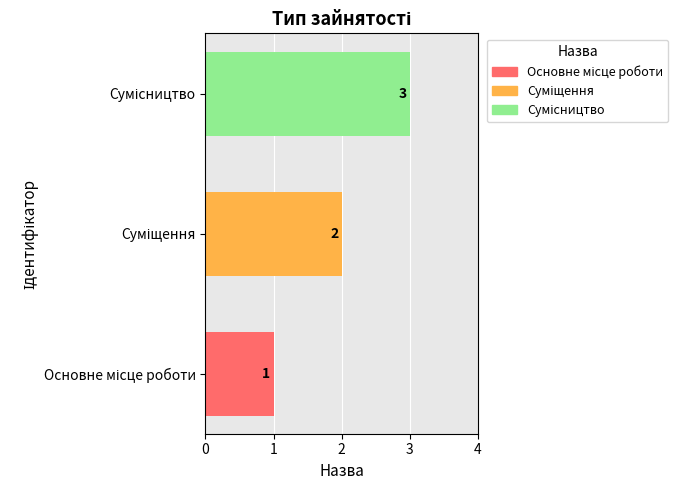

Reading left to right, what are all the values shown in this chart?

Основне місце роботи=1	Суміщення=2	Сумісництво=3